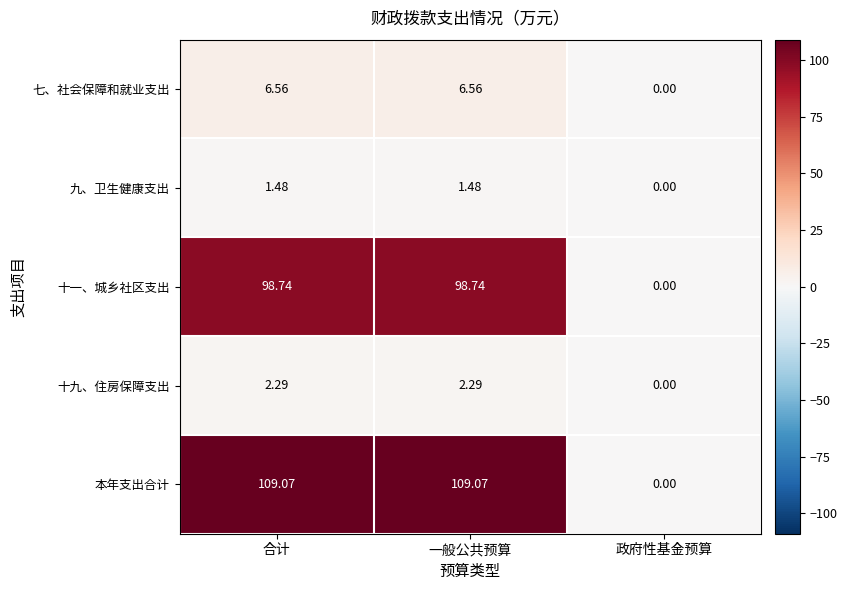

List the series in order of their peak value, lowest first.

九、卫生健康支出, 十九、住房保障支出, 七、社会保障和就业支出, 十一、城乡社区支出, 本年支出合计